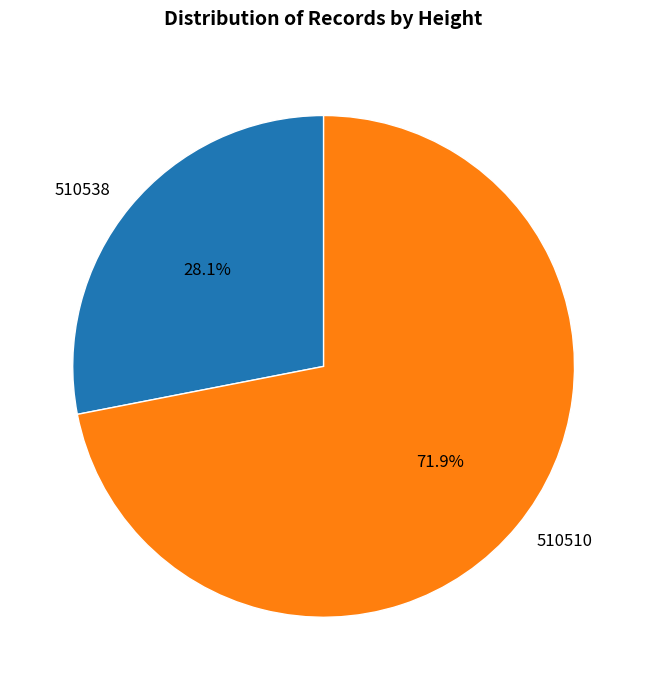

Is it true that 510538 is 28% of the pie?

True